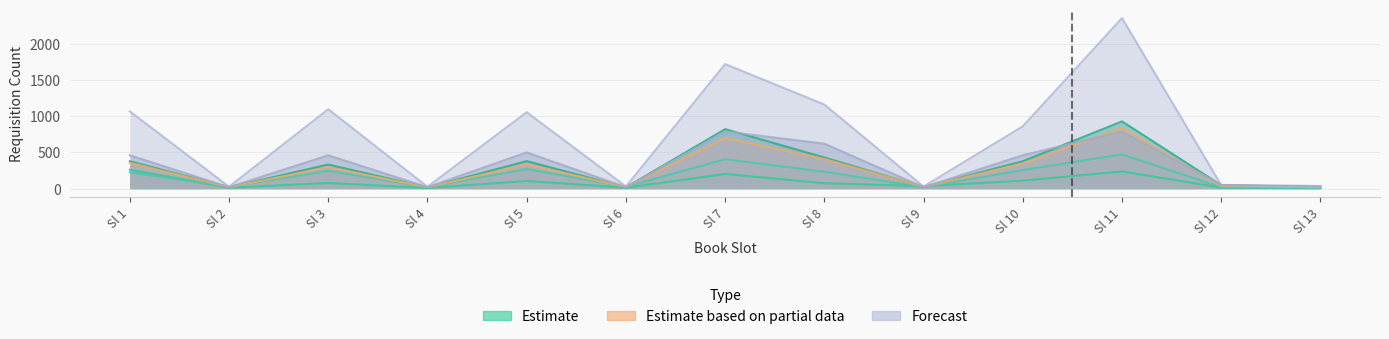

How many data points in Thimphu Thromdey are above 860?

6